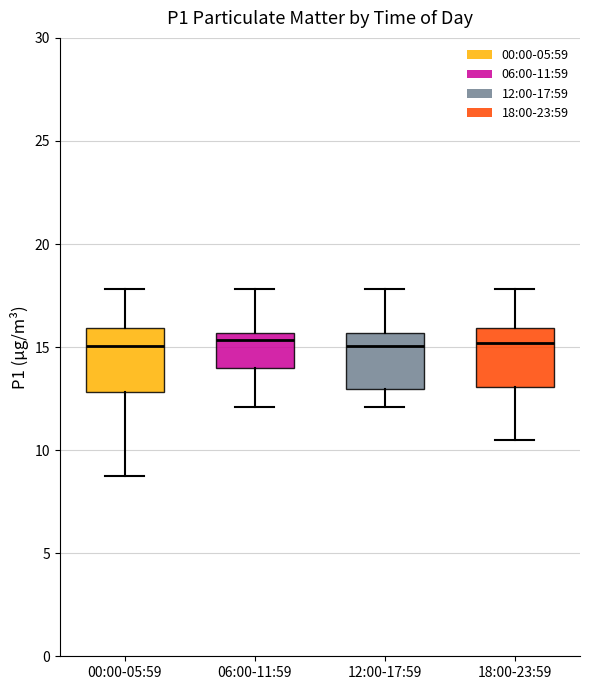

Reading left to right, read every box against the y-axis: the position of its median line, the range the box covers, and the ends of its whiskers. The values are not printed on the chart, so give them approximately, as read against the axis.

00:00-05:59: median 15.0, box 13.0 to 16.0, whiskers 9.0 to 18.0
06:00-11:59: median 15.5 (just below the box's upper edge), box 14.0 to 15.5, whiskers 12.0 to 18.0
12:00-17:59: median 15.0, box 13.0 to 15.5, whiskers 12.0 to 18.0
18:00-23:59: median 15.0, box 13.0 to 16.0, whiskers 10.5 to 18.0